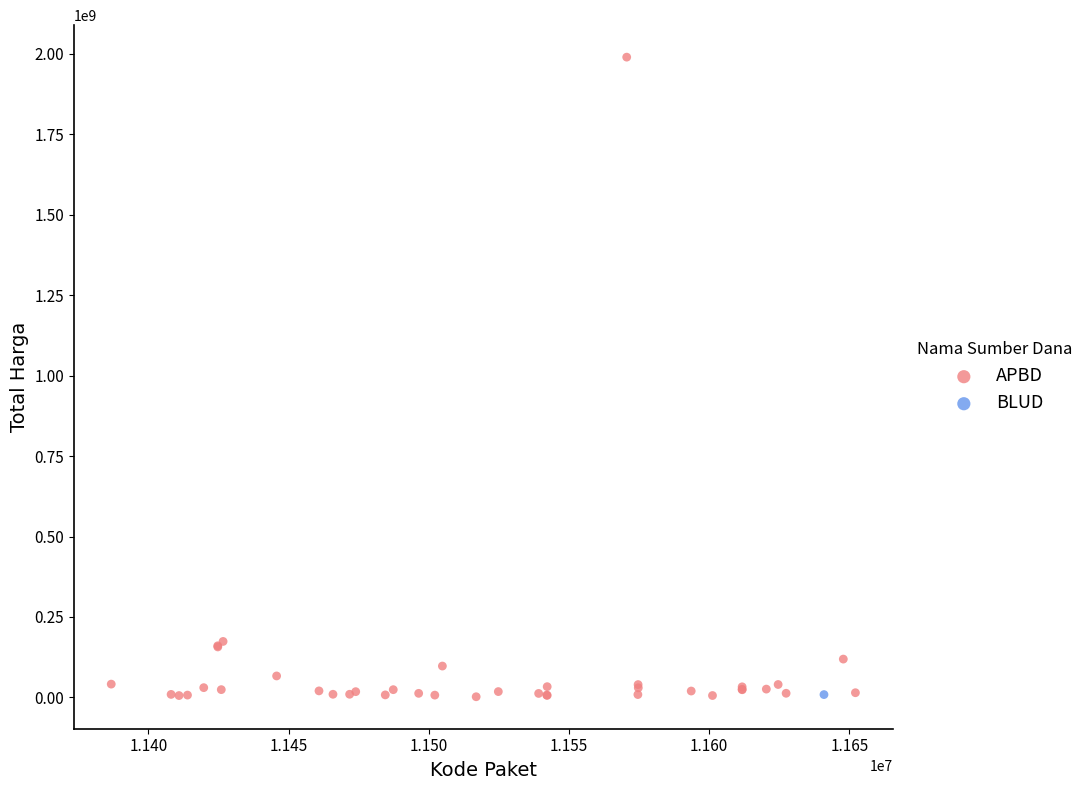

What are all the series names shown in the legend?

APBD, BLUD